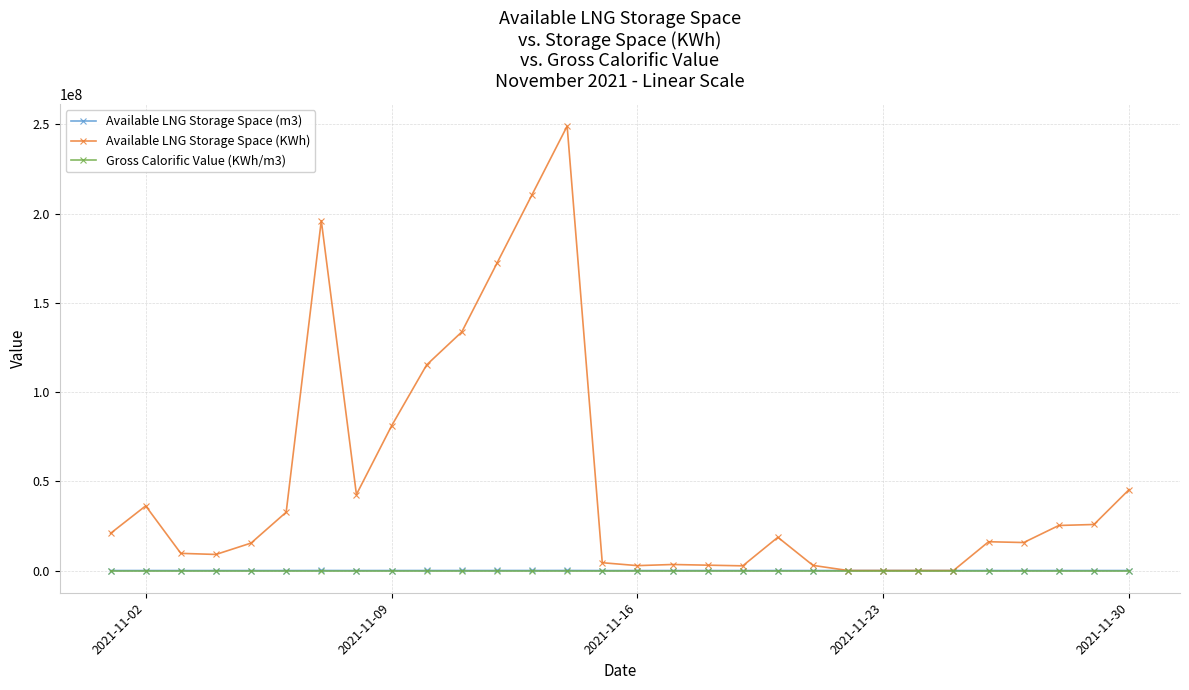

What is the maximum value shown in the chart?

249090573